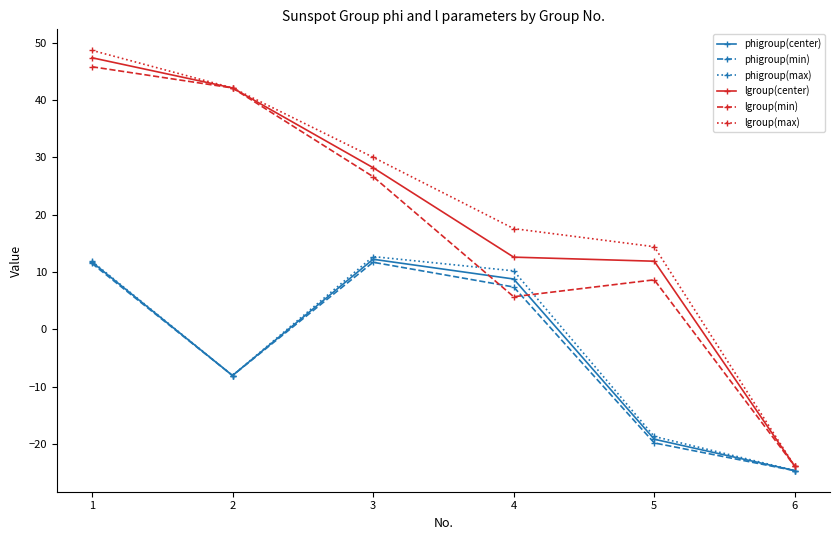

The phigroup(center) series shows -4.9 at 5. True or false?

False